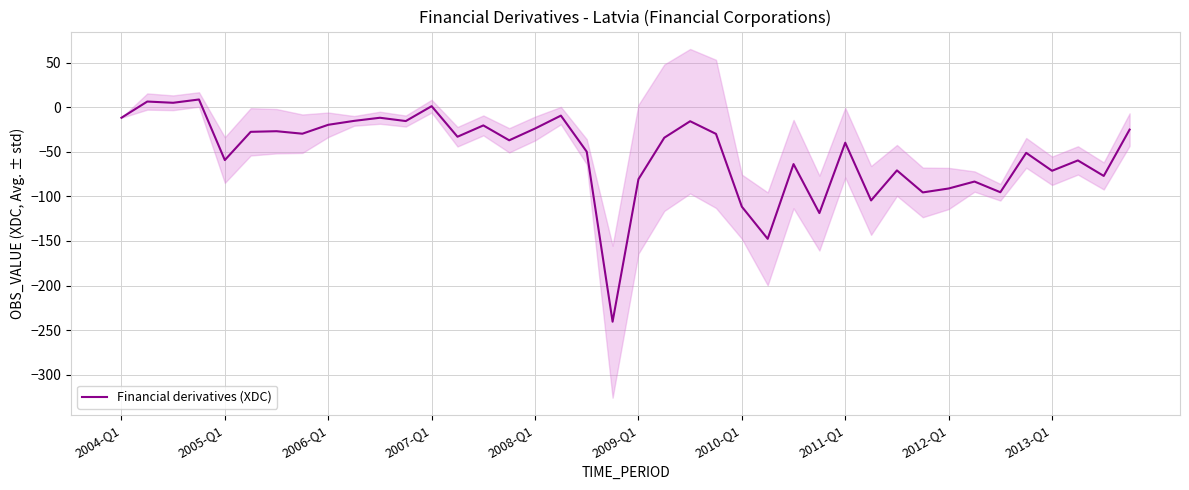

The value of Financial derivatives (XDC) at 2013-Q1 is -23.3. True or false?

False